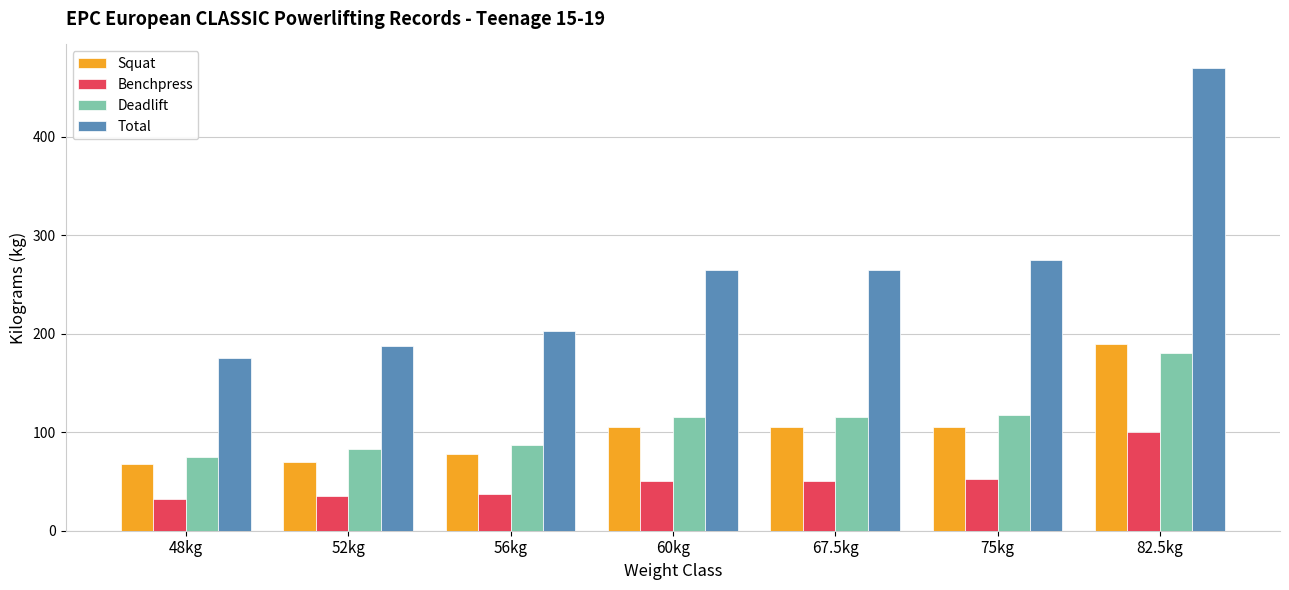

Is the value of Squat at 60kg greater than the value of Total at 56kg?

No